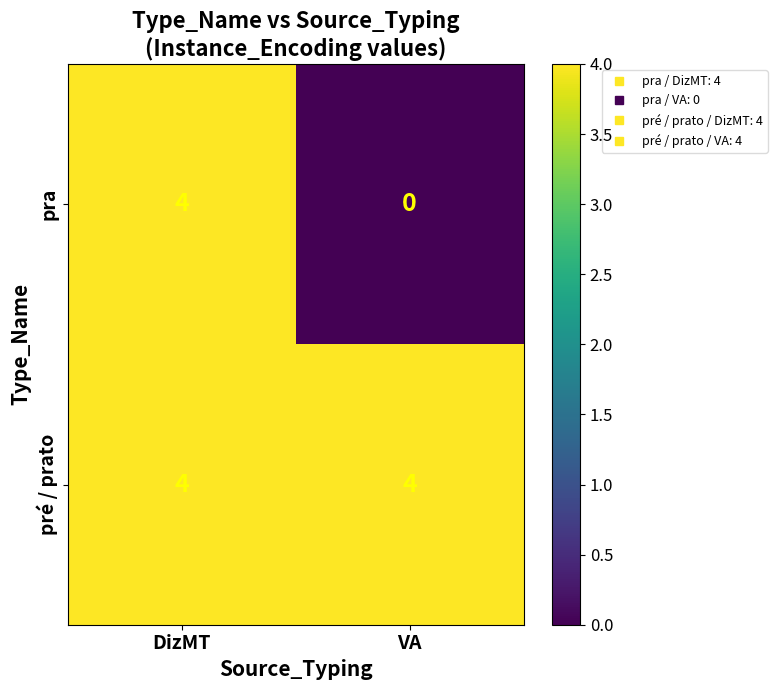

List the series in order of their overall mean, highest first.

pré / prato, pra